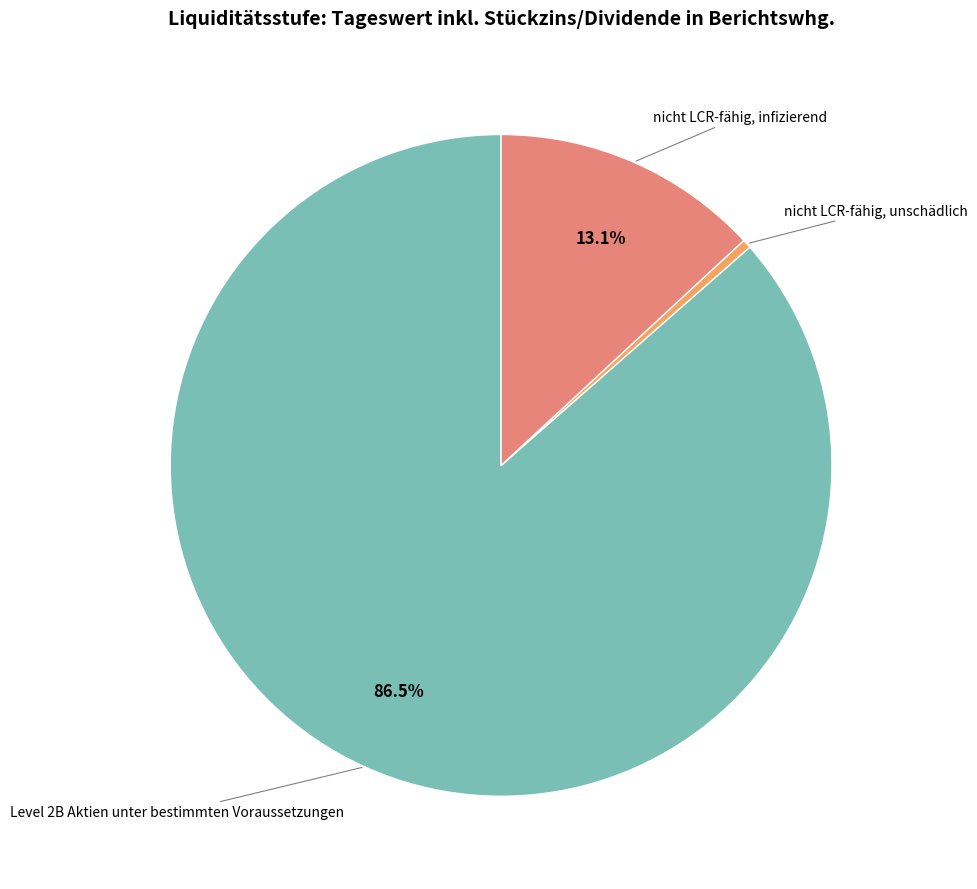

How many segments does this pie chart have?

3